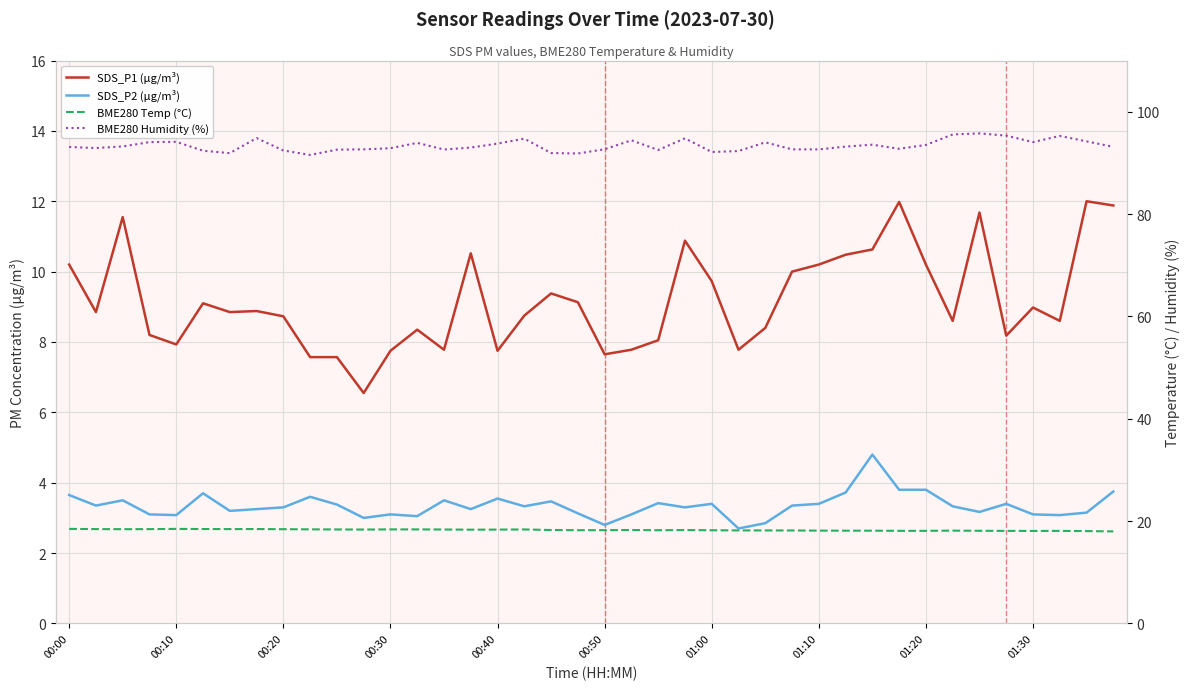

At 10, list the series in order from largest to smallest.

BME280 Humidity (%), BME280 Temp (°C), SDS_P1 (µg/m³), SDS_P2 (µg/m³)